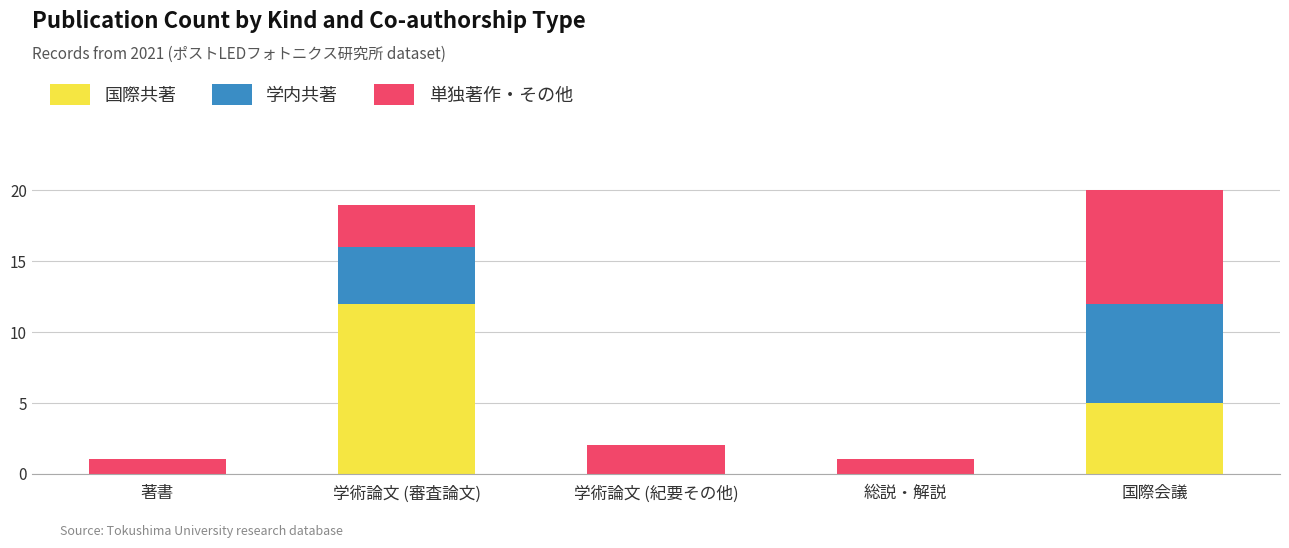

Reading left to right, what are the values for 国際共著?

著書=0	学術論文 (審査論文)=12	学術論文 (紀要その他)=0	総説・解説=0	国際会議=5